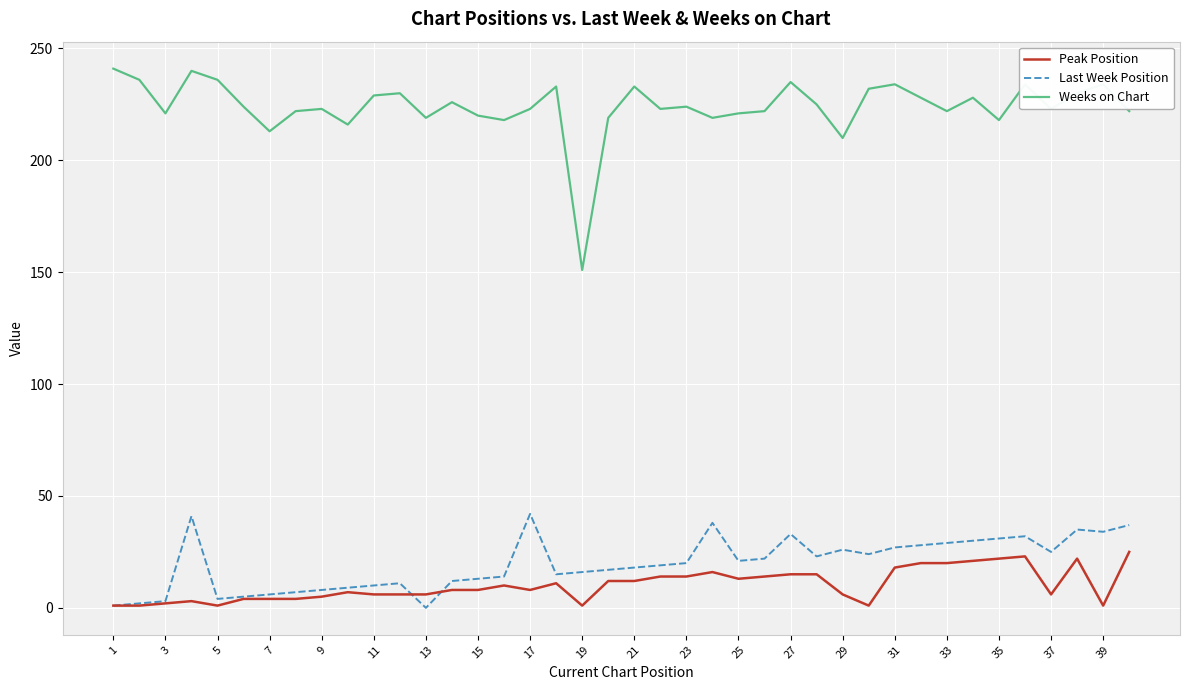

Which series has the largest total across all categories?

Weeks on Chart